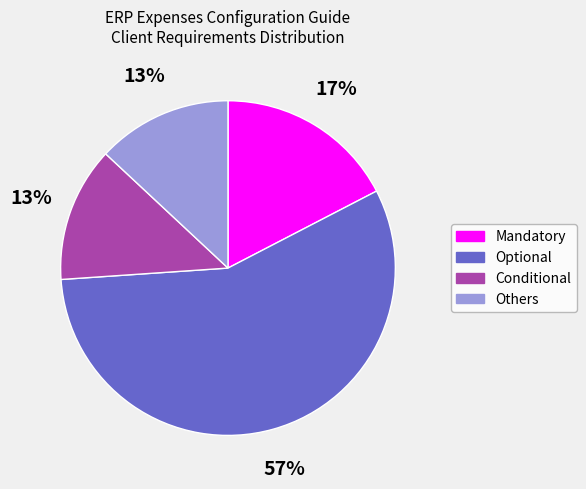

To the nearest percent, what is the average slice percentage?

25%